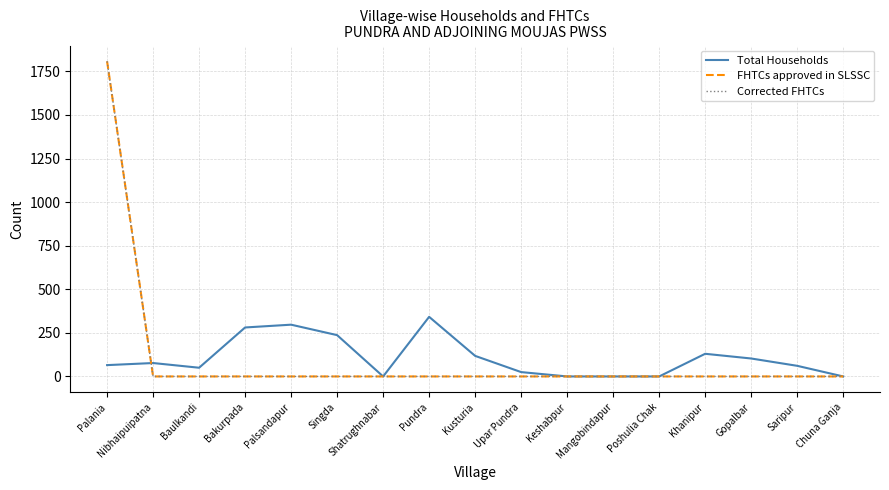

The value of Corrected FHTCs at Palania is 894. True or false?

False